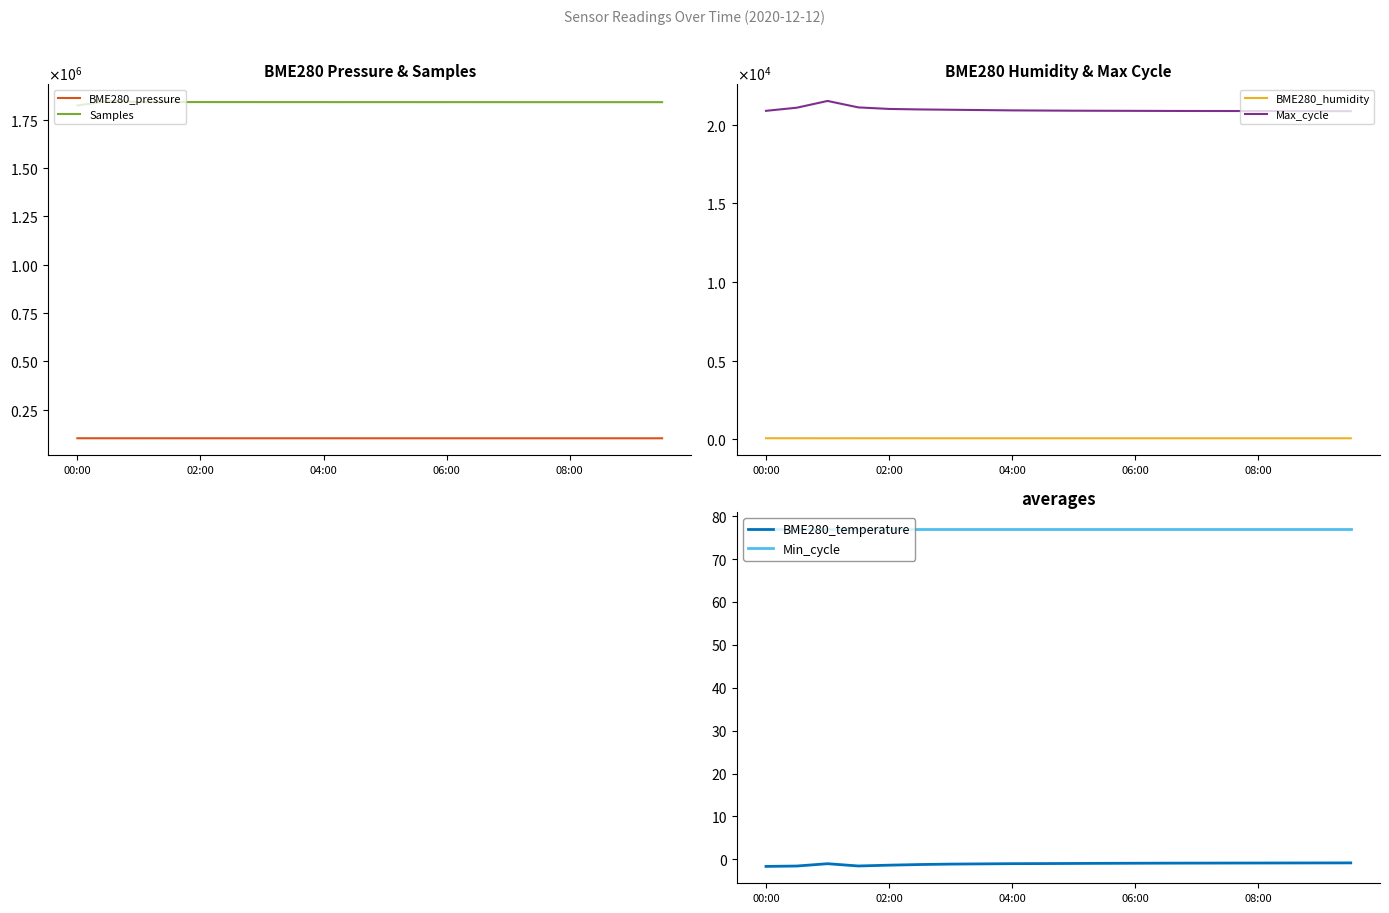

True or false: Min_cycle has a value of 77.0 at 10.

True